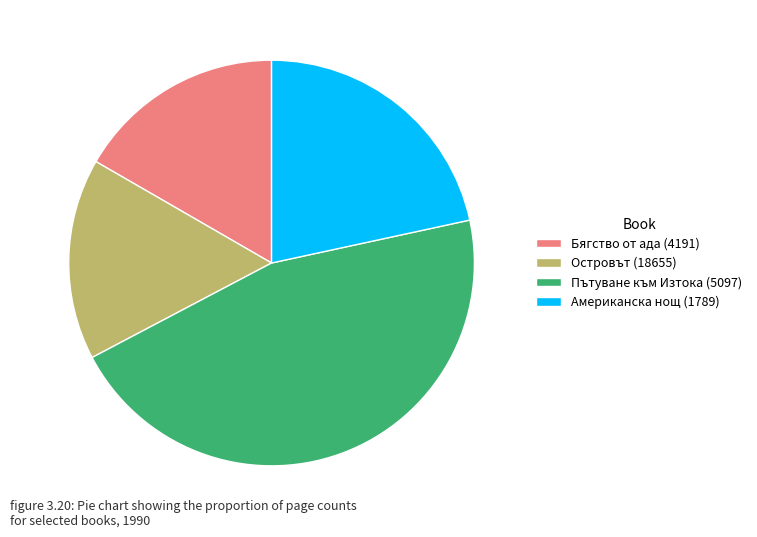

Rank the categories by value from lowest to highest.

Островът (18655), Бягство от ада (4191), Американска нощ (1789), Пътуване към Изтока (5097)